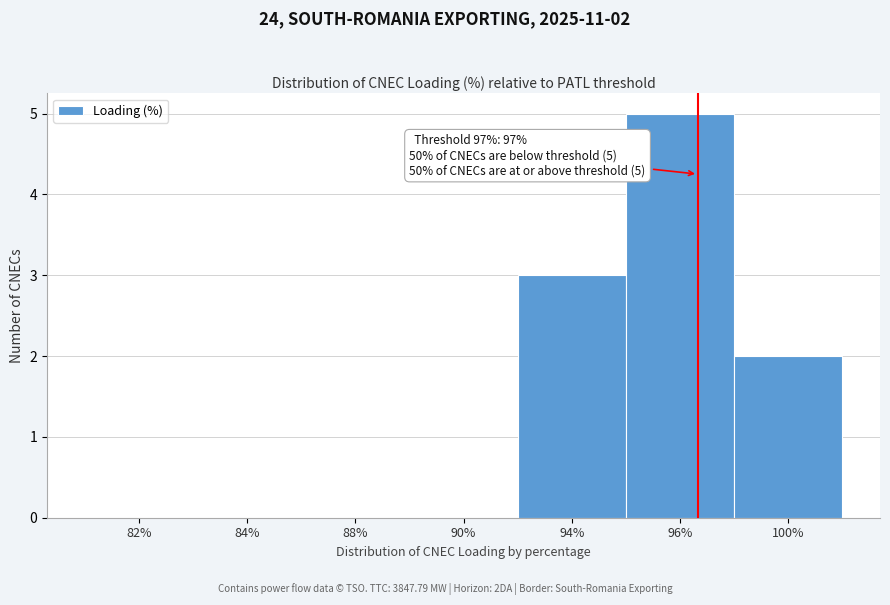

Reading left to right, transcribe all the data shown in this chart.

82%=0	84%=0	88%=0	90%=0	94%=3	96%=5	100%=2